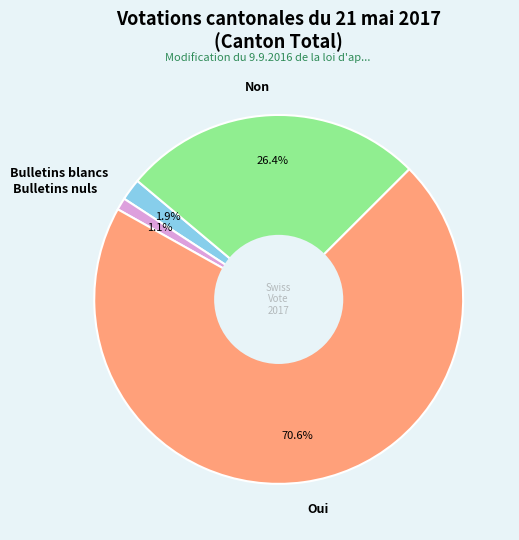

The Bulletins nuls slice represents 1% of the pie. True or false?

True